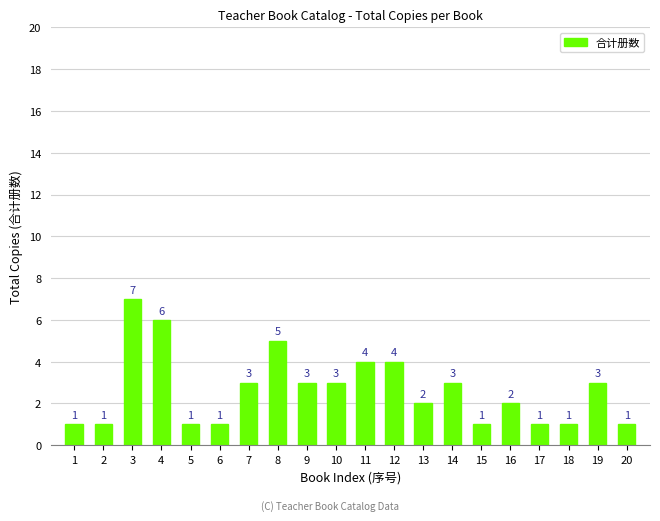

What is the value of the 7th bar from the left?

3